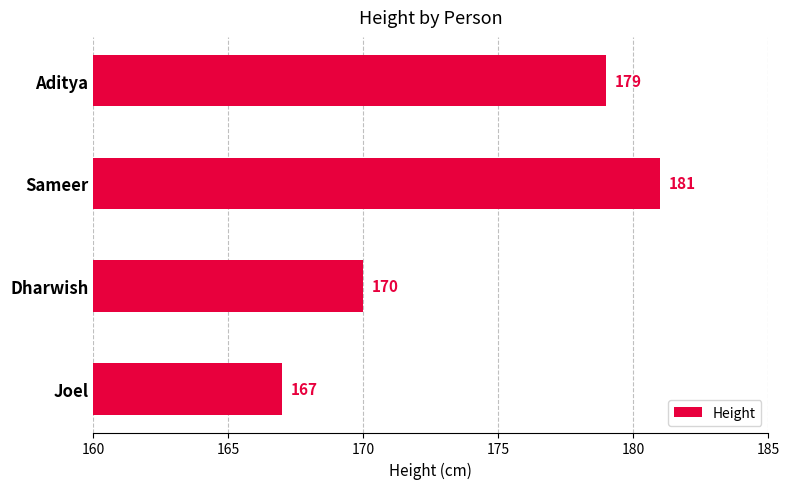

How many bars are there in total?

4